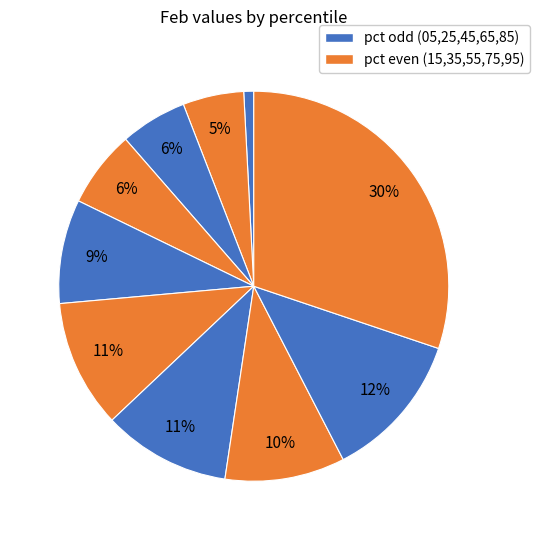

Count the number of slices in the pie.

10